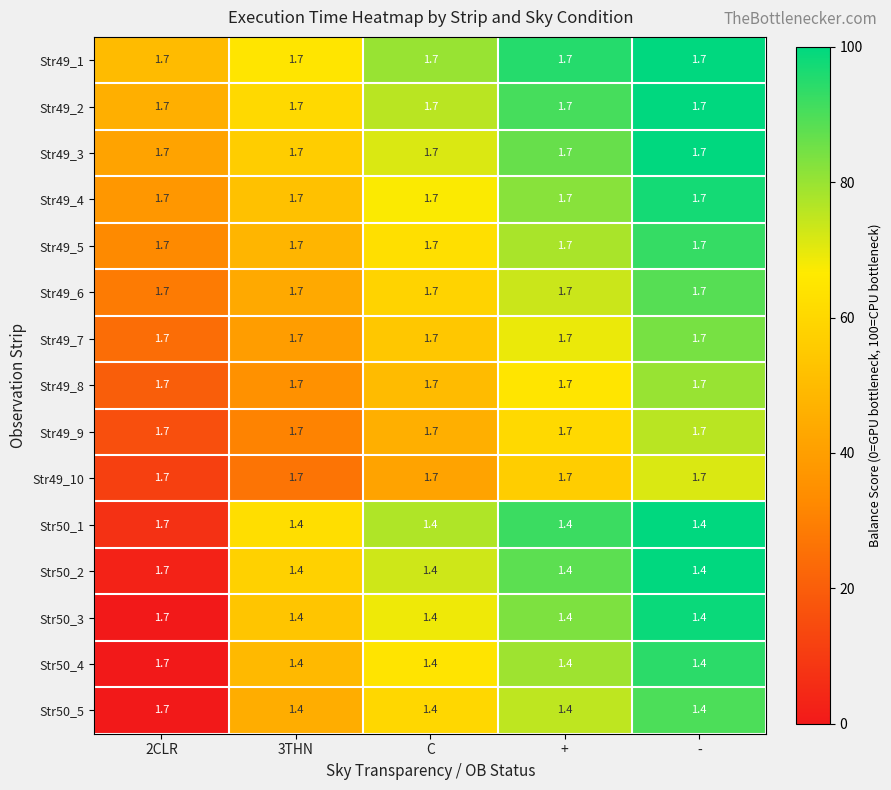

Is it true that Str49_7 equals 1.7 at -?

True